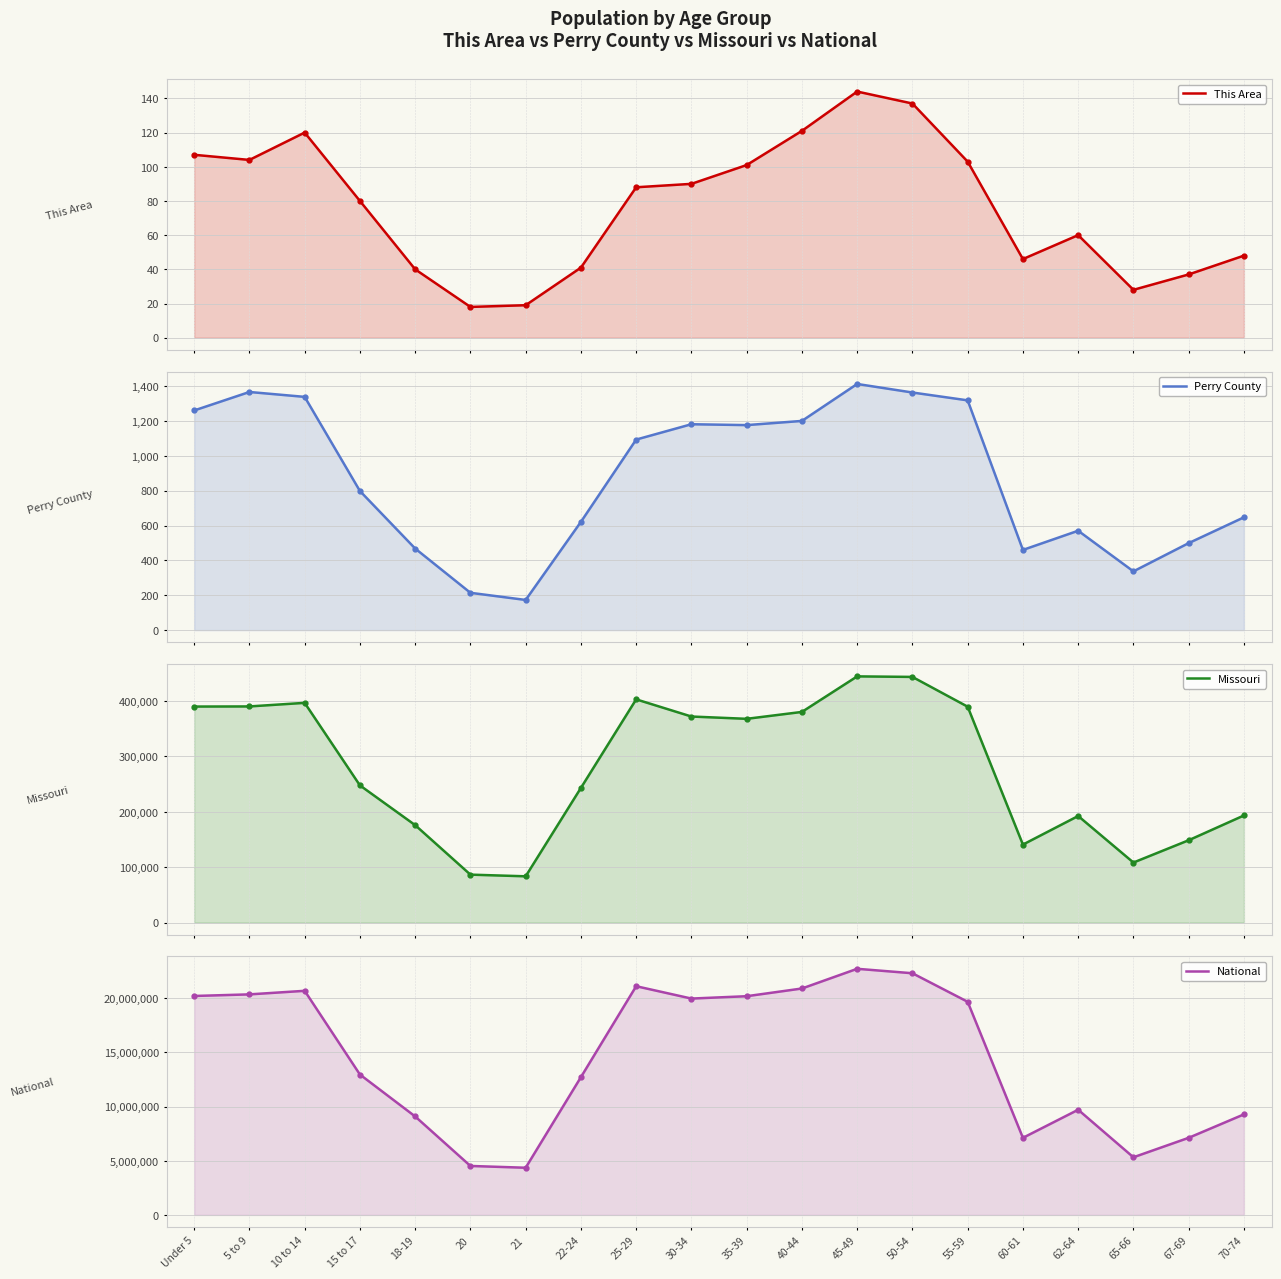

What is the spread (max minus min) of values at 40-44?

20890843